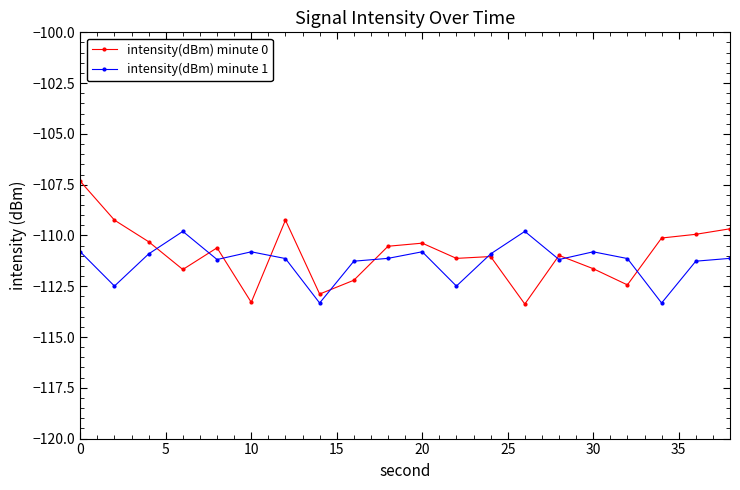

What is the difference between the maximum and second lowest values in the intensity(dBm) minute 0 series?

6.0